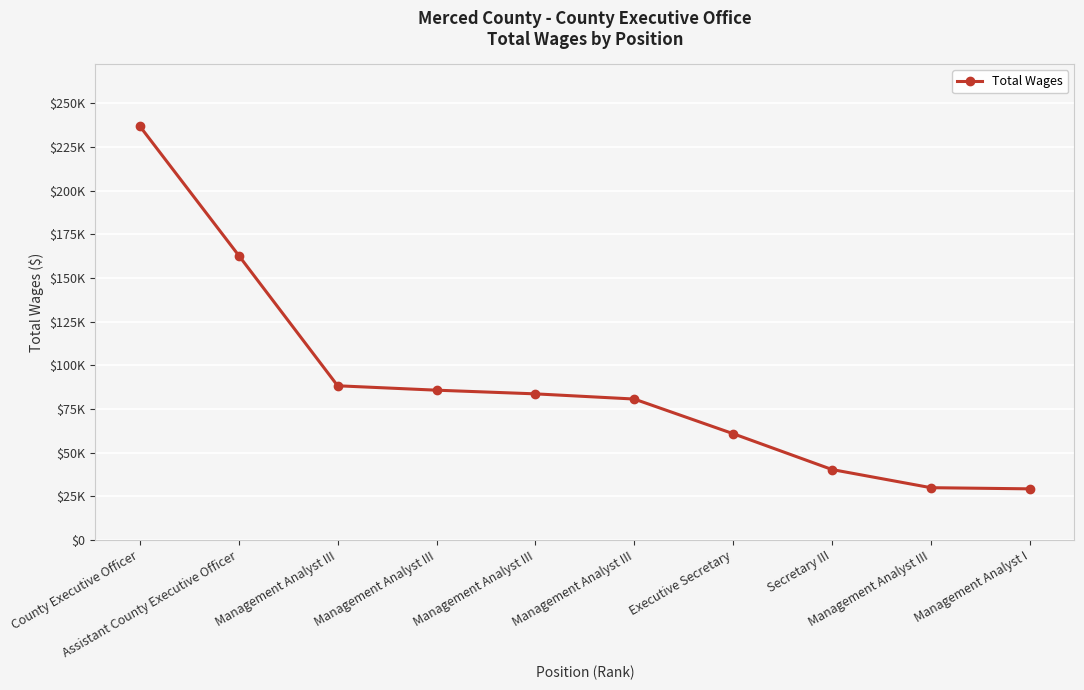

Rank the categories by value from highest to lowest.

County Executive Officer, Assistant County Executive Officer, Management Analyst III, Management Analyst III, Management Analyst III, Management Analyst III, Executive Secretary, Secretary III, Management Analyst III, Management Analyst I